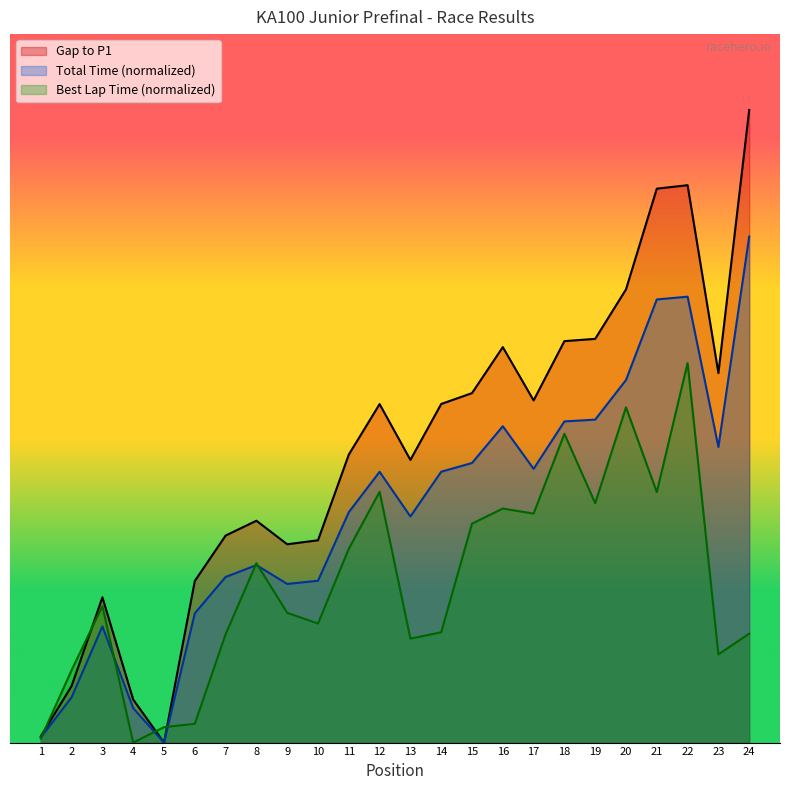

Reading left to right, list all the values displayed in this chart.

Total Time: 0.2	2.2	5.7	1.7	0.0	6.4	8.2	8.8	7.8	8.0	11.4	13.4	11.2	13.4	13.8	15.6	13.5	15.9	16.0	17.9	21.9	22.0	14.6	25.0
Best Lap time: 0.2	2.9	5.4	0.0	0.6	0.7	4.3	7.1	5.1	4.7	7.7	9.9	4.1	4.4	8.7	9.2	9.1	12.2	9.5	13.3	9.9	15.0	3.5	4.3
Gap to P1: 0.2	1.8	4.6	1.4	0.0	5.1	6.5	7.0	6.3	6.4	9.1	10.7	8.9	10.7	11.0	12.5	10.8	12.7	12.8	14.3	17.5	17.6	11.7	20.0